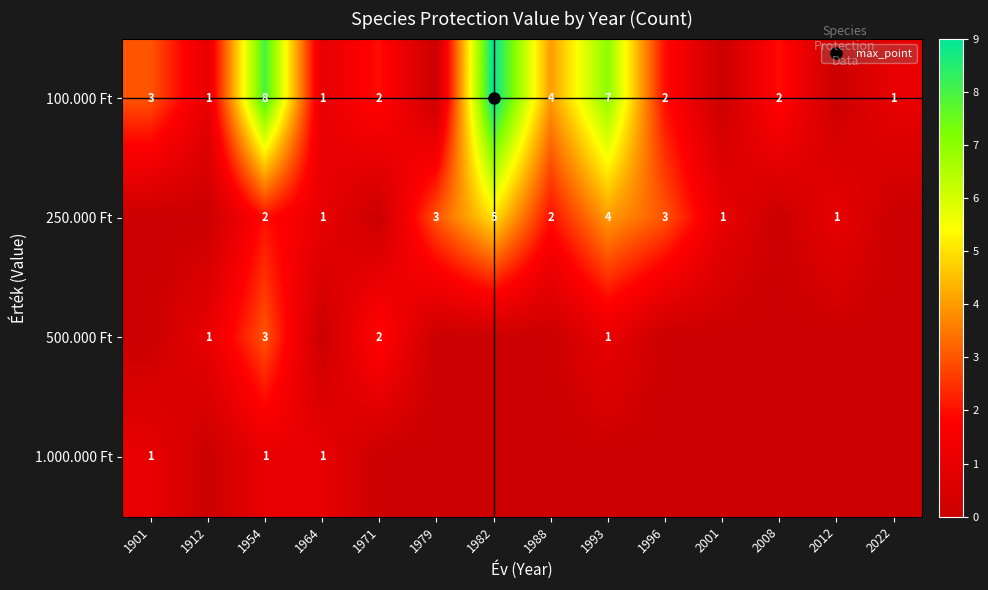

How many values in 1.000.000 Ft are above zero?

3